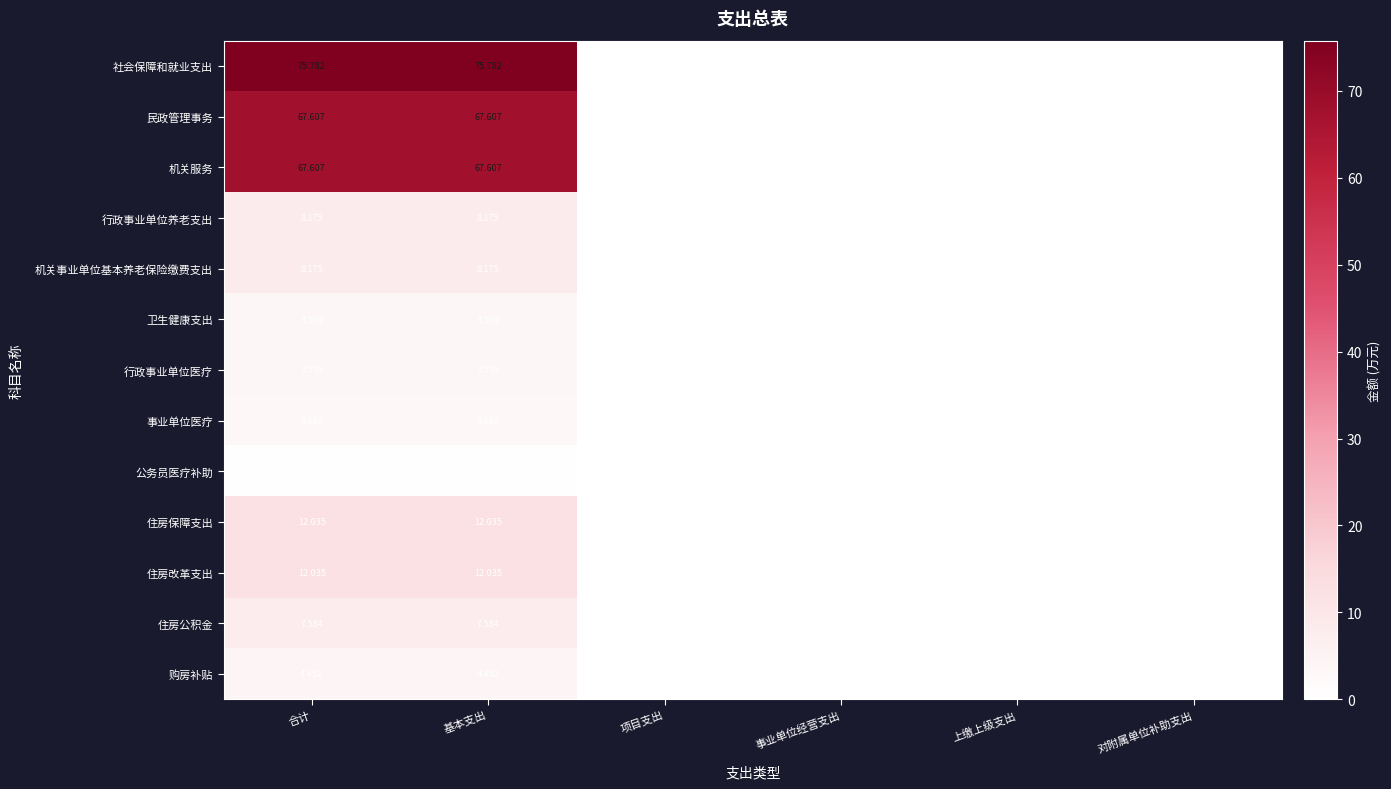

Which series has the largest total across all categories?

社会保障和就业支出